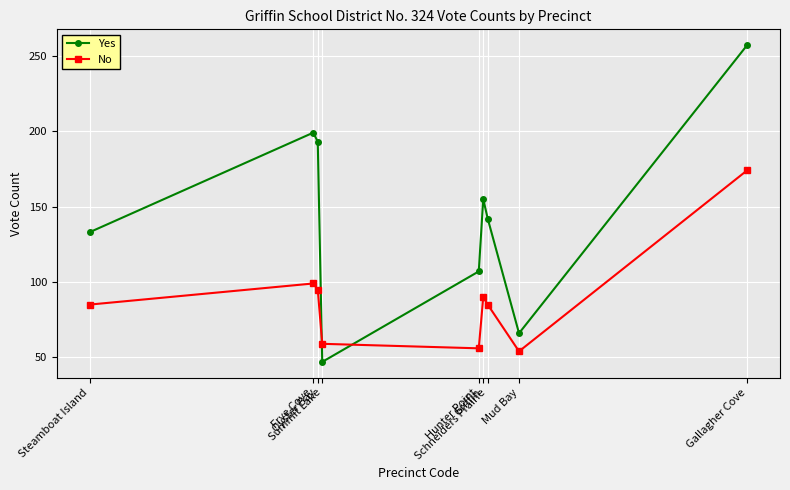

Rank the series by their maximum value, from lowest to highest.

No, Yes